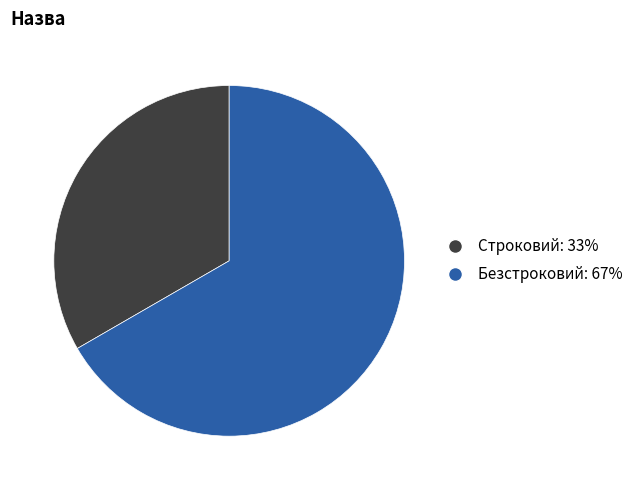

Combined, do Строковий: 33% and Безстроковий: 67% account for over 50%?

Yes